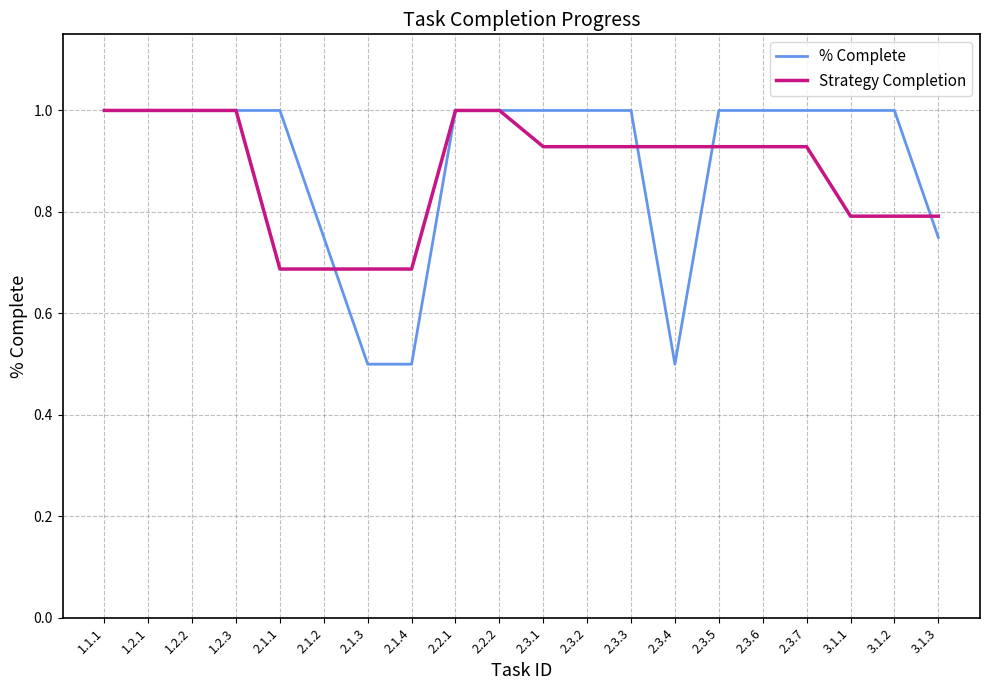

What is the difference between the maximum and minimum values in the Strategy Completion series?

0.3